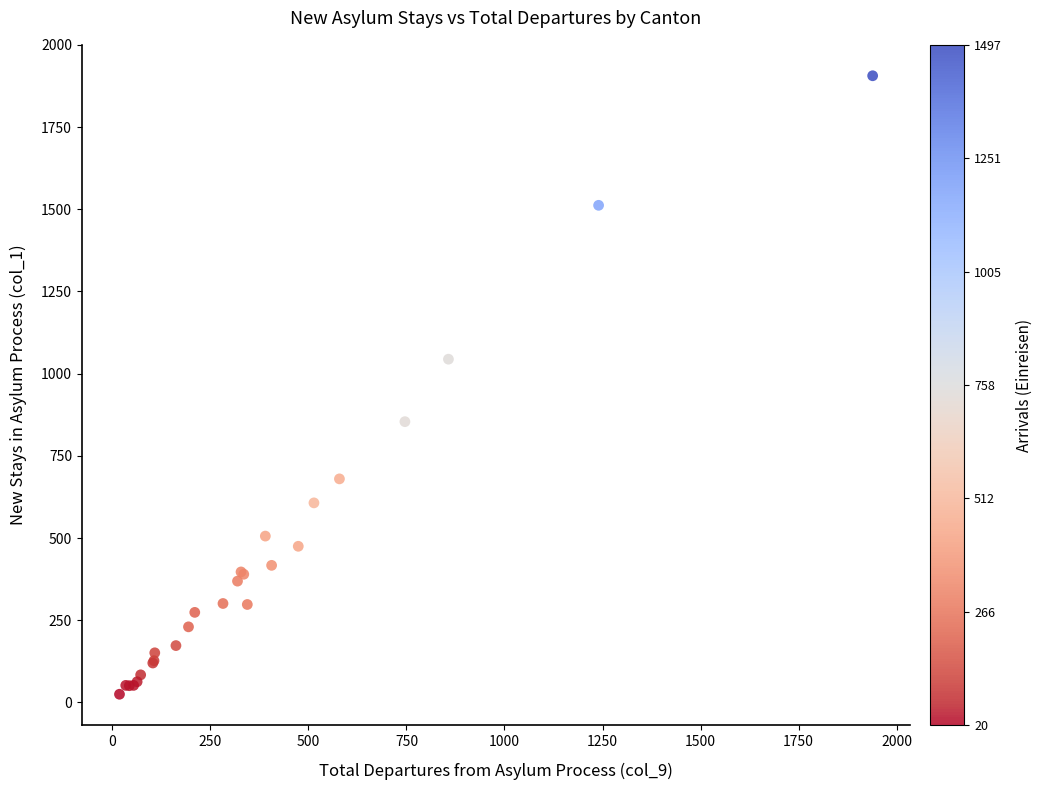

What Y value in the scatter plot is closest to 965?

1044